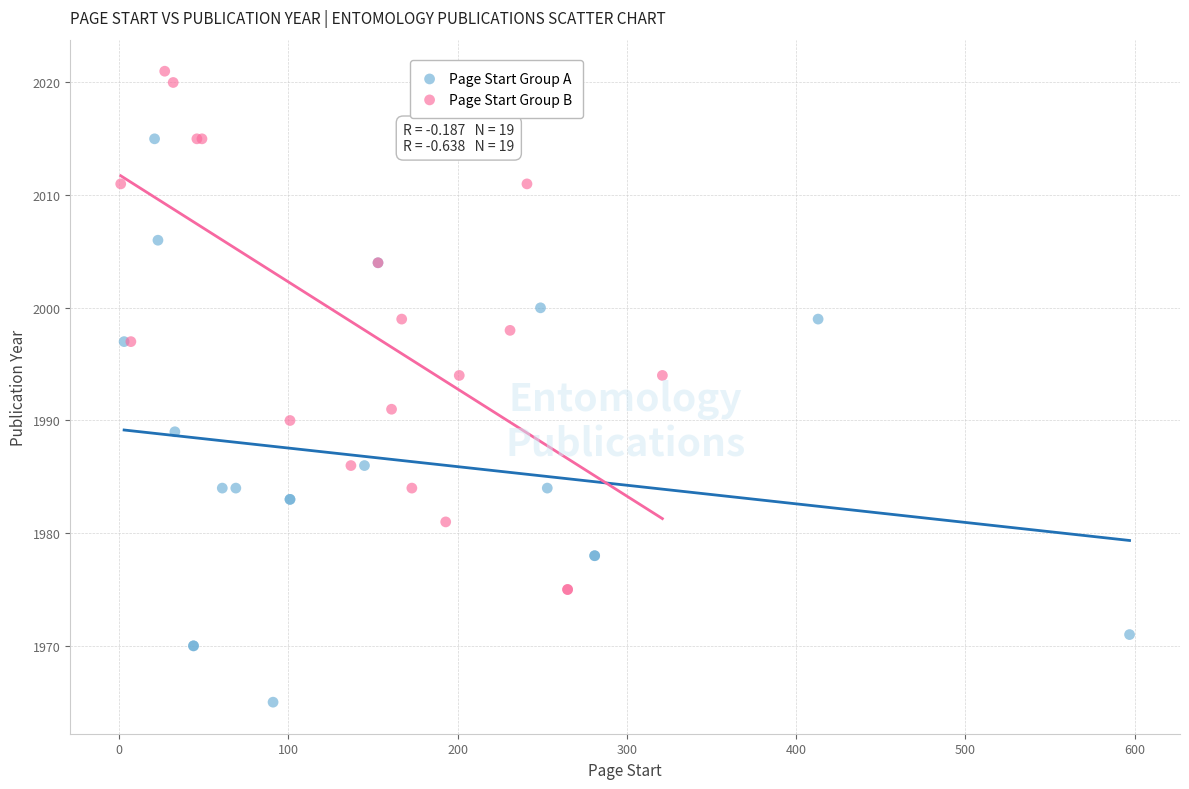

Which series contains the highest Y value?

Page Start Group B